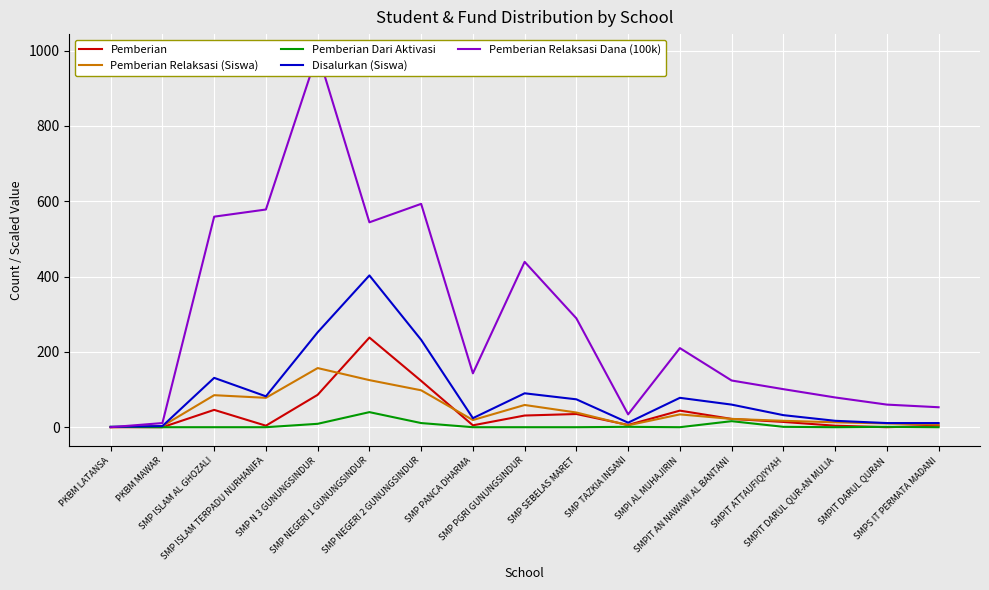

At which category is the sum across all series the highest?

SMP N 3 GUNUNGSINDUR